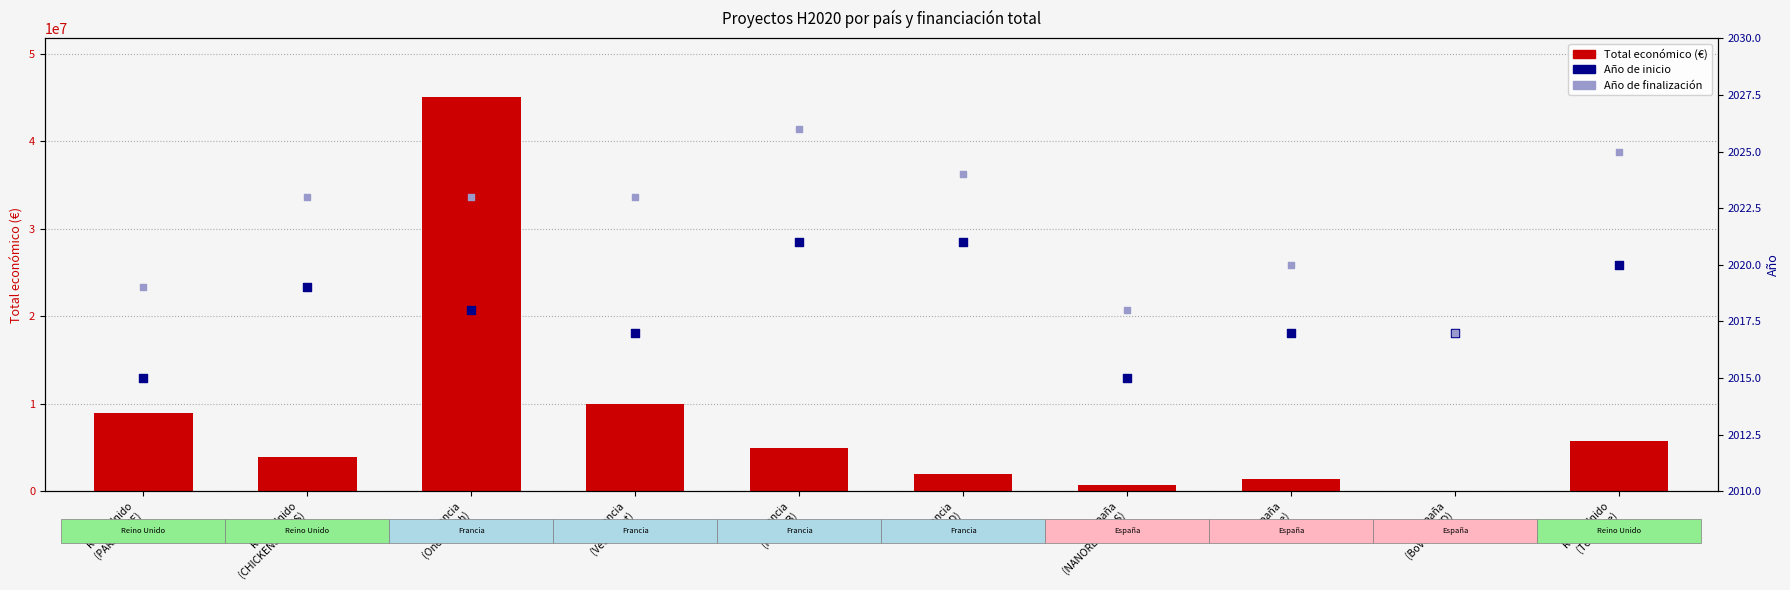

What are all the series names shown in the legend?

Total económico (€), Año de inicio, Año de finalización